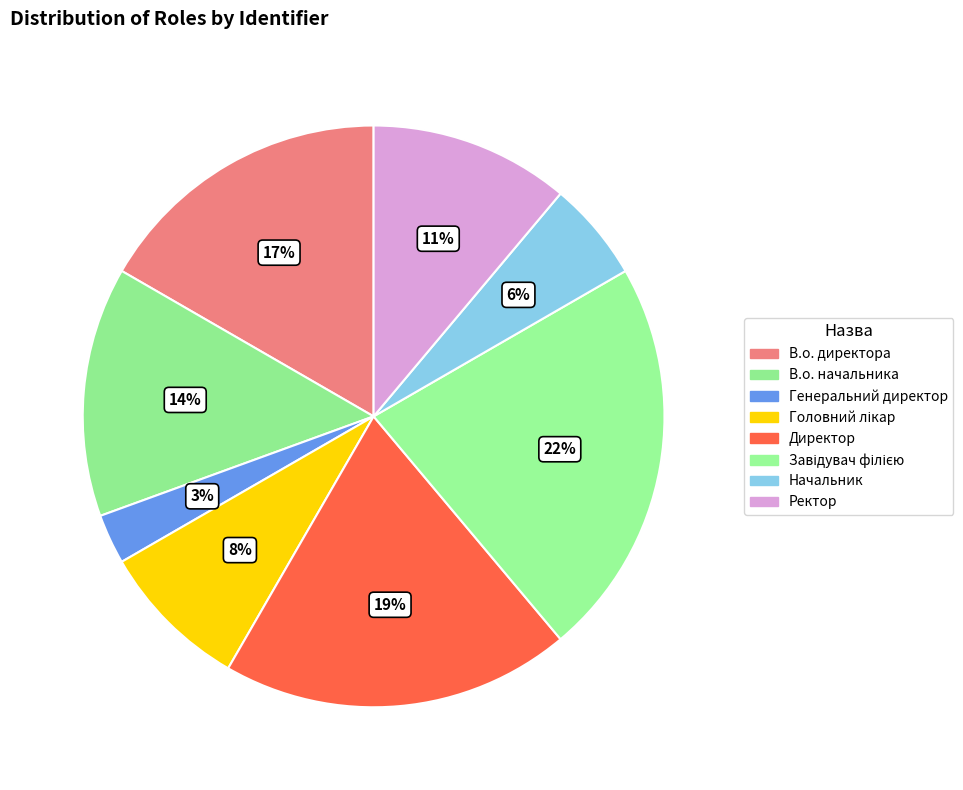

What is the smallest slice in the pie chart?

Генеральний директор